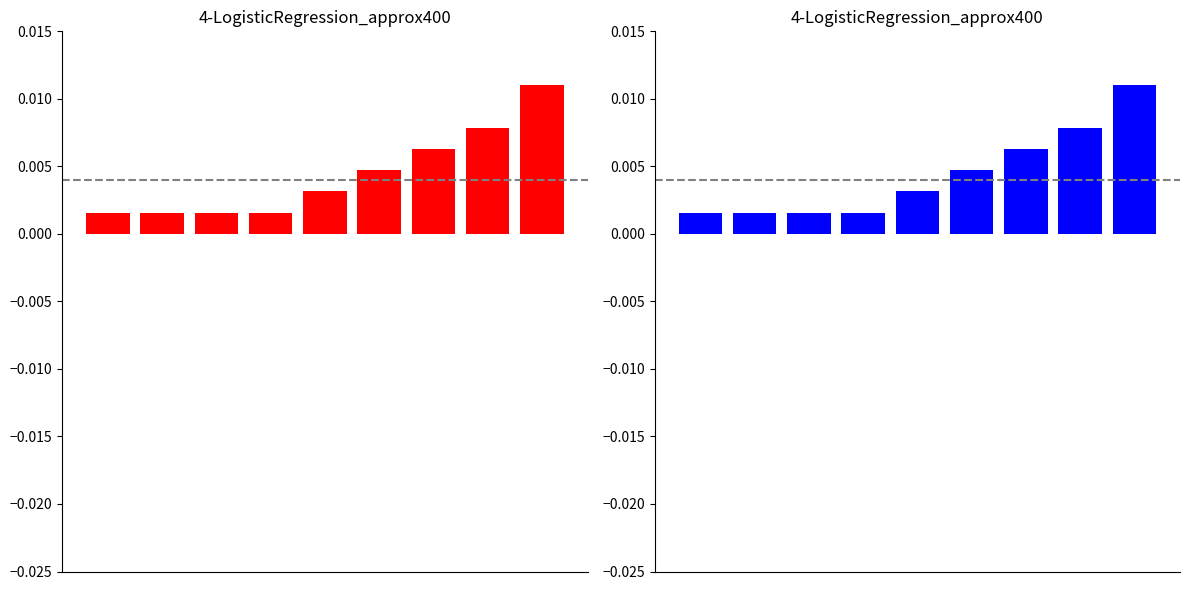

Rank the categories by value from highest to lowest.

8, 7, 6, 5, 4, 0, 1, 2, 3